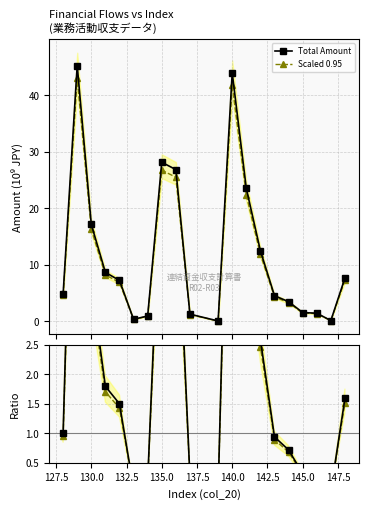

Which series has the largest total across all categories?

Total Amount